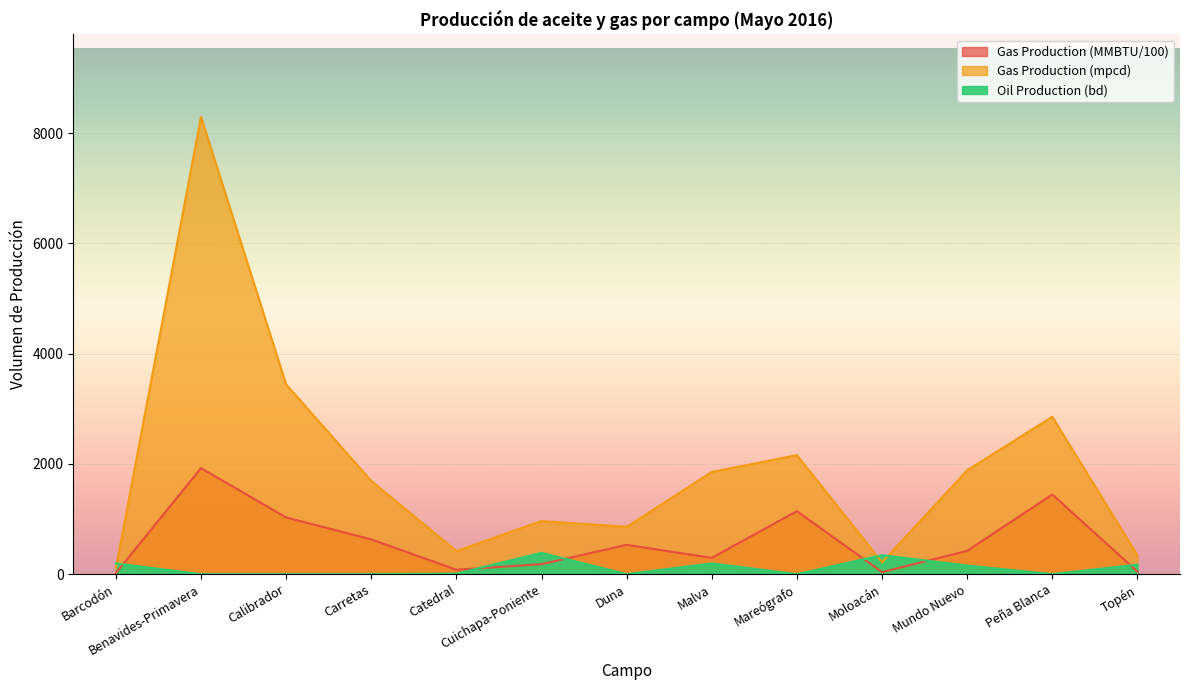

Reading left to right, extract all data points from this chart.

Gas Production (MMBTU): 19.3	1922.8	1028.7	630.0	79.8	181.1	531.5	295.7	1142.1	36.3	422.2	1445.1	45.2
Gas Production (mpcd): 103.7	8296.0	3441.0	1691.3	419.6	962.6	858.6	1853.1	2158.8	215.6	1883.2	2854.6	343.1
Oil Production (bd): 194.6	0.0	0.0	0.0	8.9	387.0	0.0	195.2	0.0	343.8	155.6	0.0	172.7